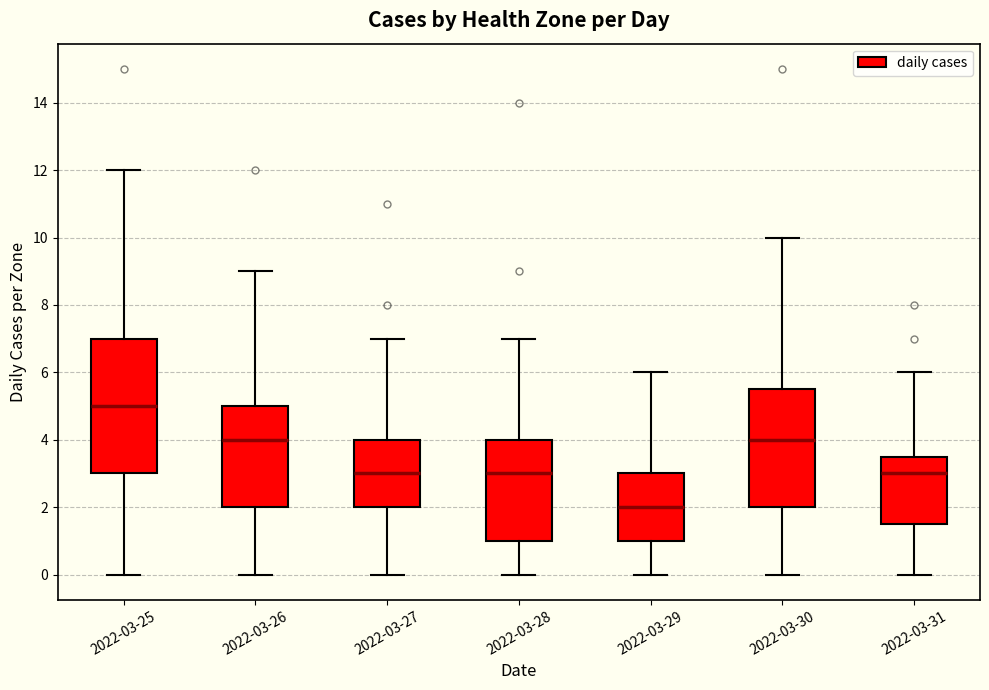

Reading left to right, transcribe this box plot: for each box, give where its median line is, the range the box spans, and where its two whiskers end, as read against the y-axis. The values are not printed on the chart, so give them approximately, as read against the axis.

2022-03-25: median 5.0, box 3.0 to 7.0, whiskers 0.0 to 12.0
2022-03-26: median 4.0, box 2.0 to 5.0, whiskers 0.0 to 9.0
2022-03-27: median 3.0, box 2.0 to 4.0, whiskers 0.0 to 7.0
2022-03-28: median 3.0, box 1.0 to 4.0, whiskers 0.0 to 7.0
2022-03-29: median 2.0, box 1.0 to 3.0, whiskers 0.0 to 6.0
2022-03-30: median 4.0, box 2.0 to 5.6, whiskers 0.0 to 10.0
2022-03-31: median 3.0, box 1.6 to 3.6, whiskers 0.0 to 6.0